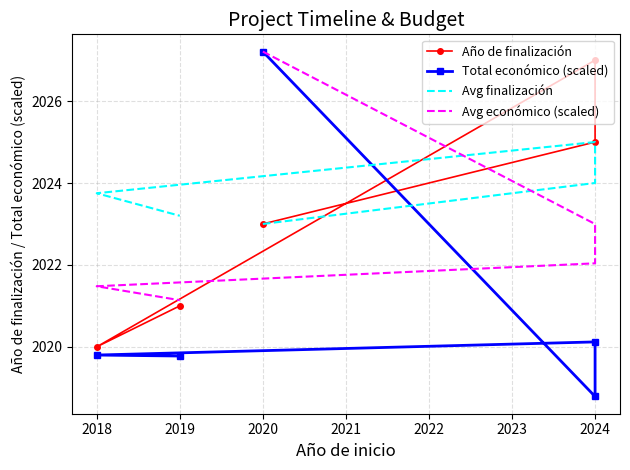

In Avg finalización, how many points are higher than both neighbors (excluding endpoints)?

1